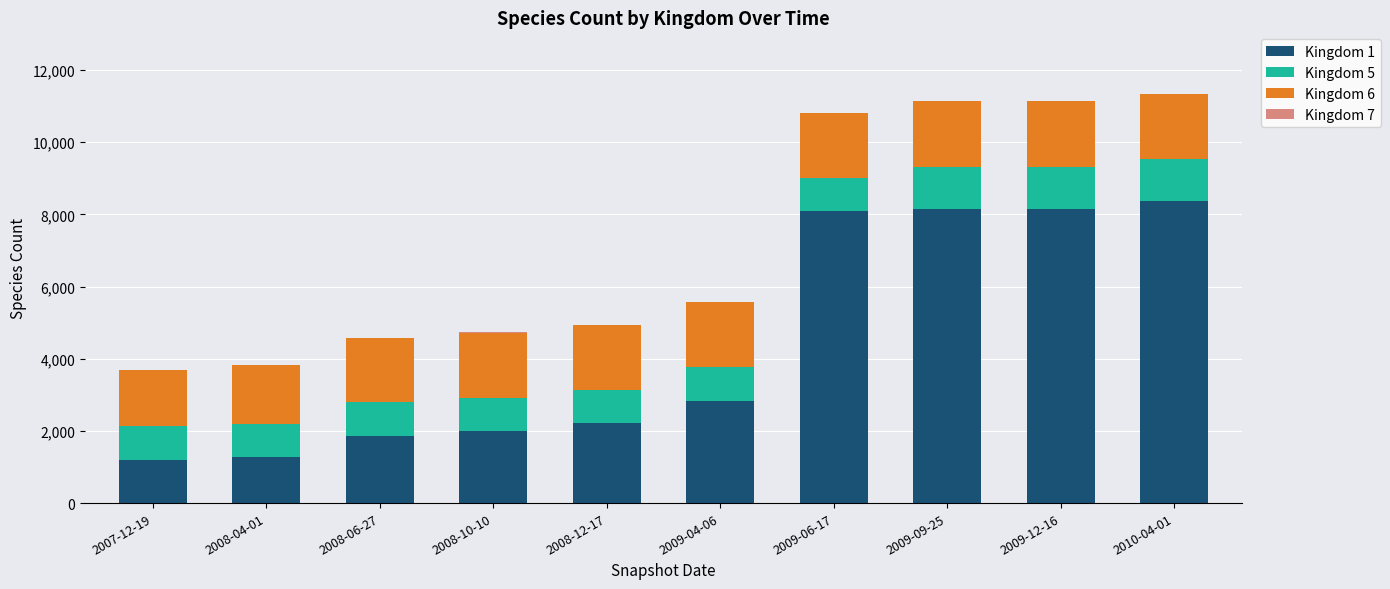

What is the label of the 2nd bar from the left?

2008-04-01